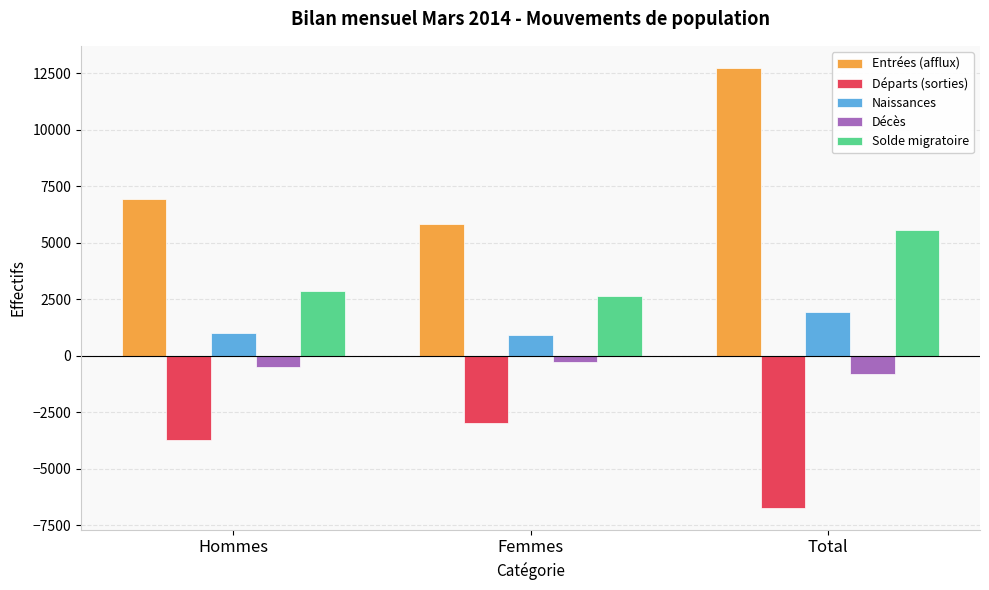

What is the difference between the maximum and minimum values in the Entrées (afflux) series?

6920